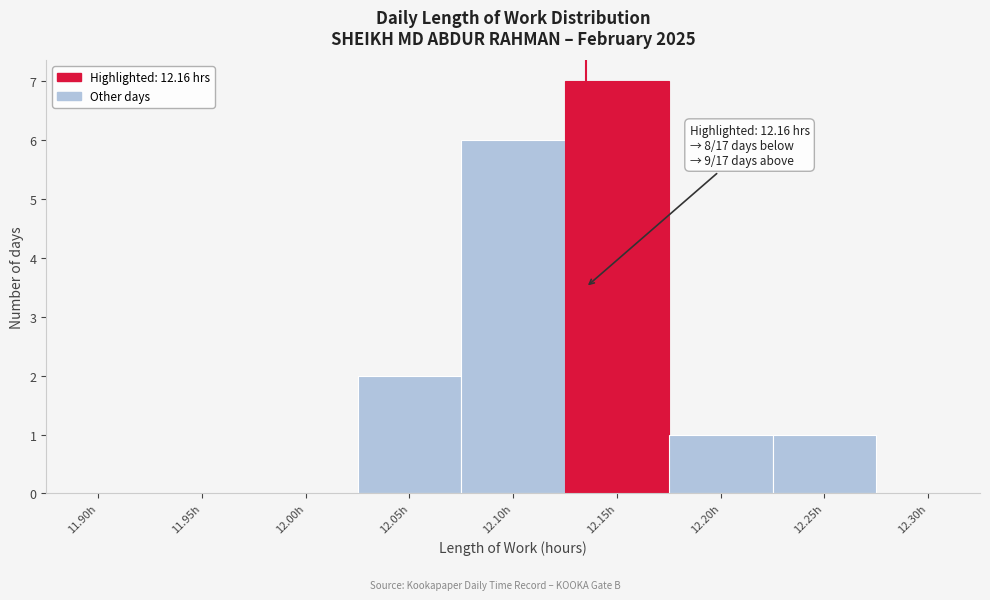

Reading left to right, transcribe all the data shown in this chart.

11.90h=0	11.95h=0	12.00h=0	12.05h=2	12.10h=6	12.15h=7	12.20h=1	12.25h=1	12.30h=0